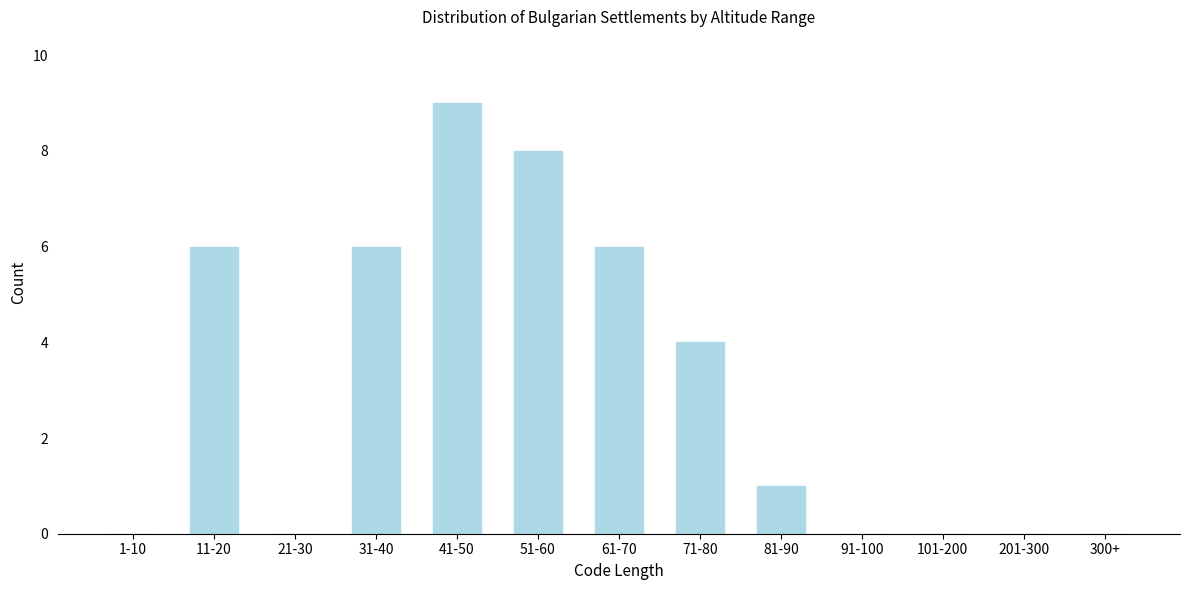

Reading left to right, list all the values displayed in this chart.

1-10=0	11-20=6	21-30=0	31-40=6	41-50=9	51-60=8	61-70=6	71-80=4	81-90=1	91-100=0	101-200=0	201-300=0	300+=0